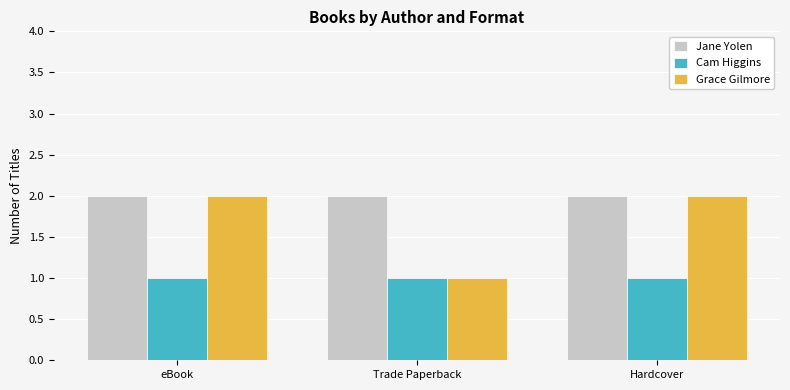

How many groups of bars are there?

3